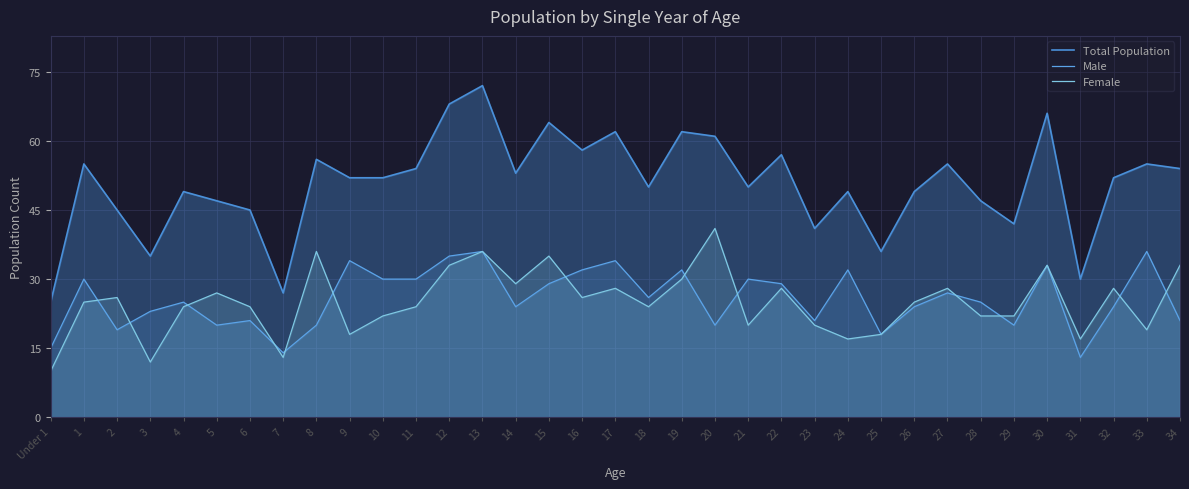

True or false: Male has a value of 36 at 13.

True